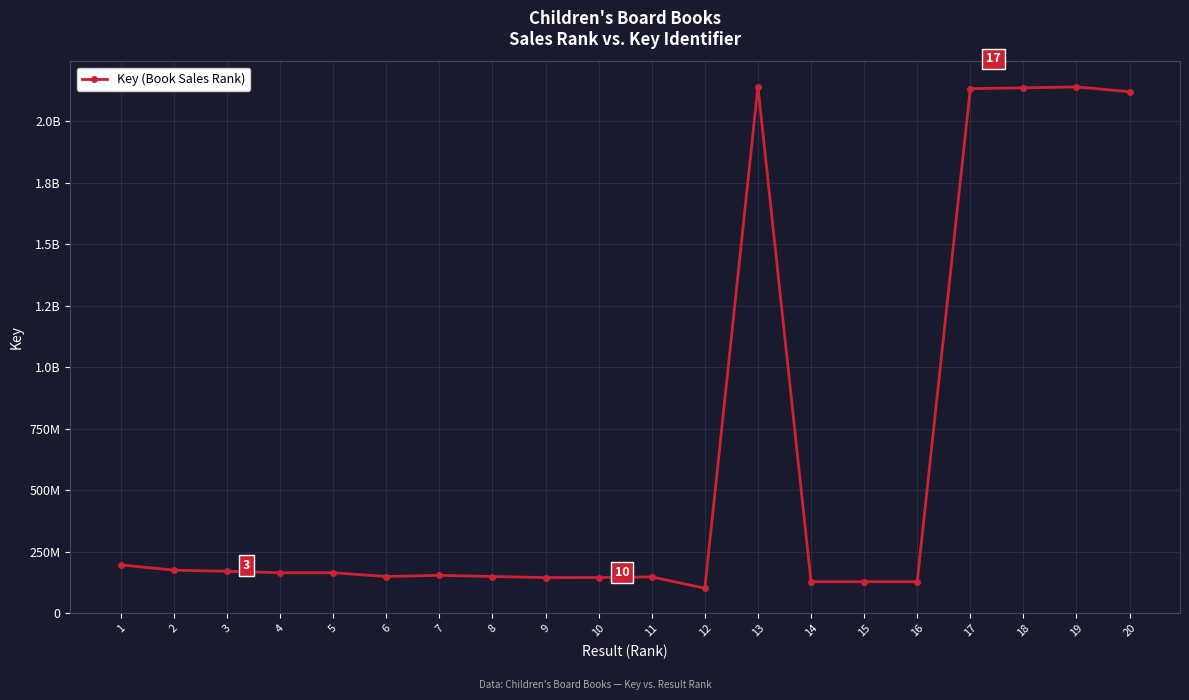

True or false: the data has more than 1 interior local peaks.

True